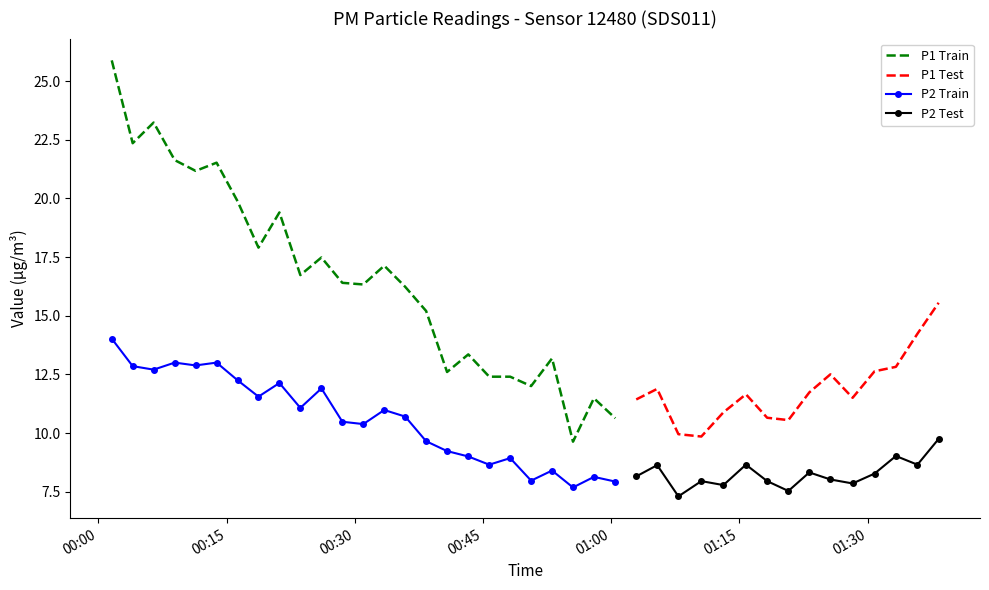

What is the total value across all series at 11?

26.9